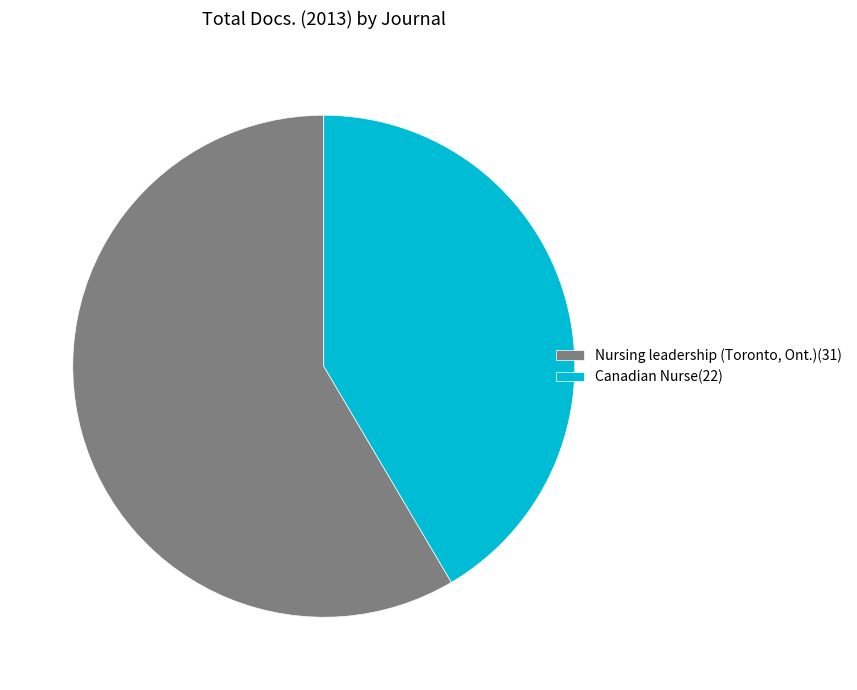

Which slice is the largest?

Nursing leadership (Toronto, Ont.)